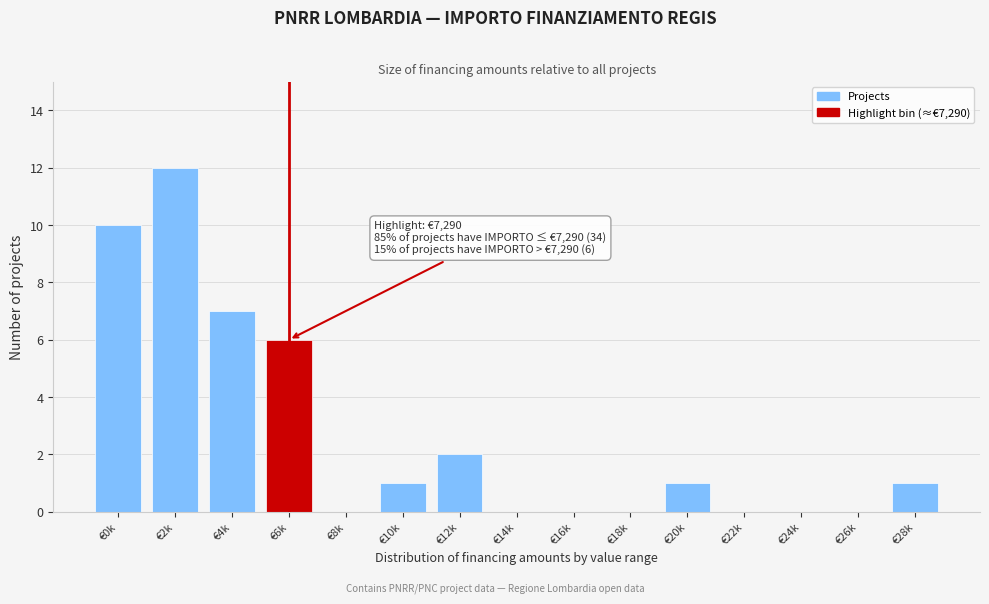

Reading right to left, list all the values displayed in this chart.

€28k=1	€26k=0	€24k=0	€22k=0	€20k=1	€18k=0	€16k=0	€14k=0	€12k=2	€10k=1	€8k=0	€6k=6	€4k=7	€2k=12	€0k=10